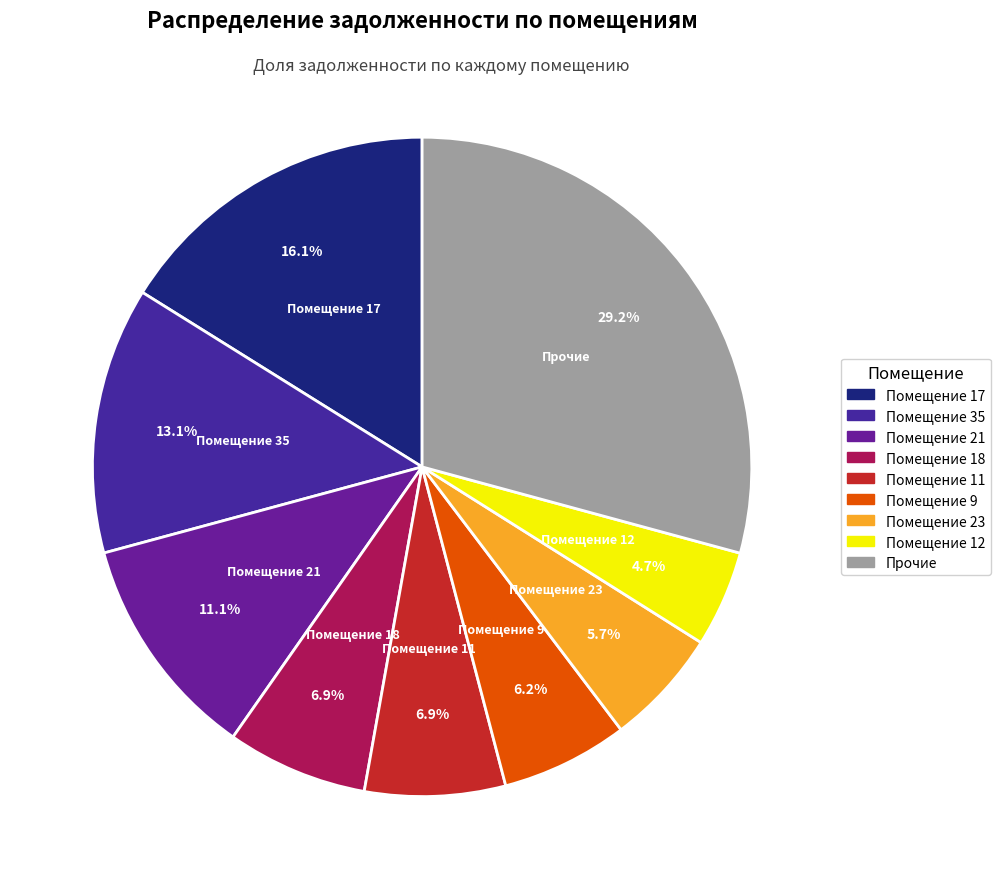

Is the sum of Помещение 35 and Помещение 9 greater than half?

No